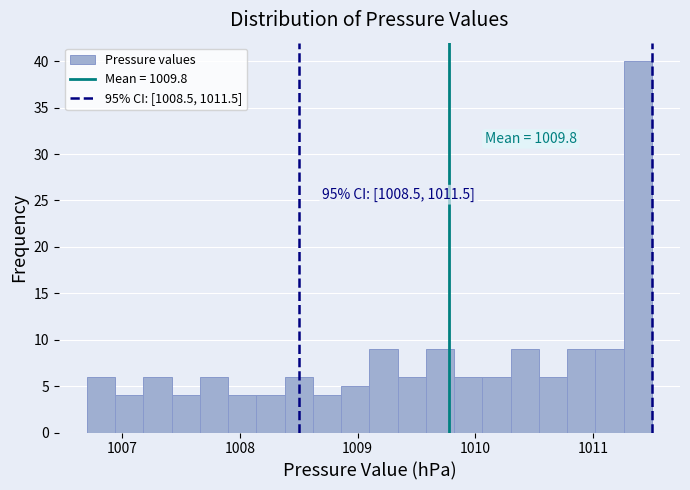

Read against the x-axis, roughly where is the centre of the tallest bar?

1011.4